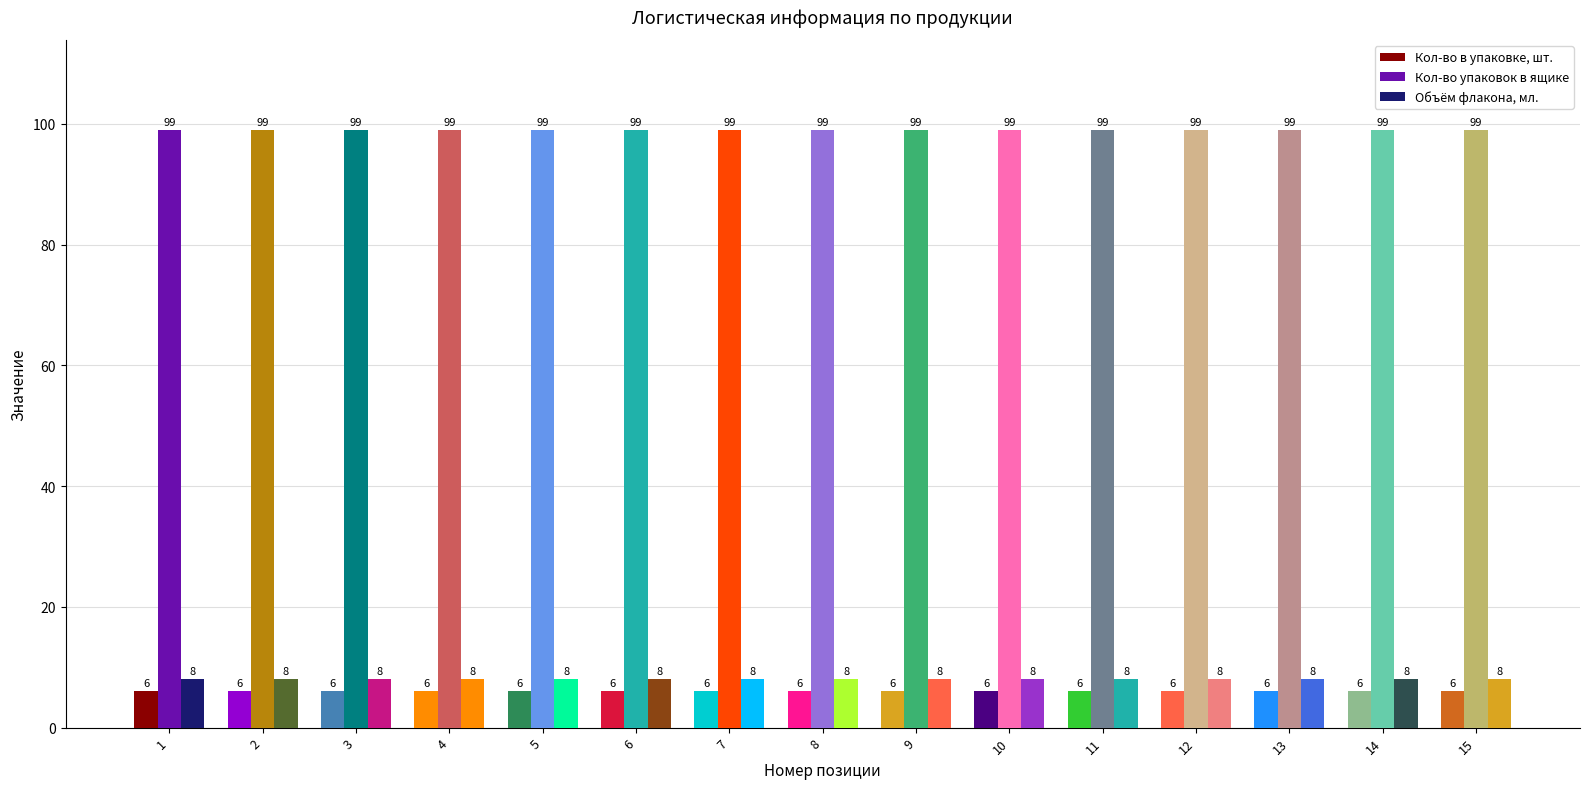

What is the total value across all series at 8?

113